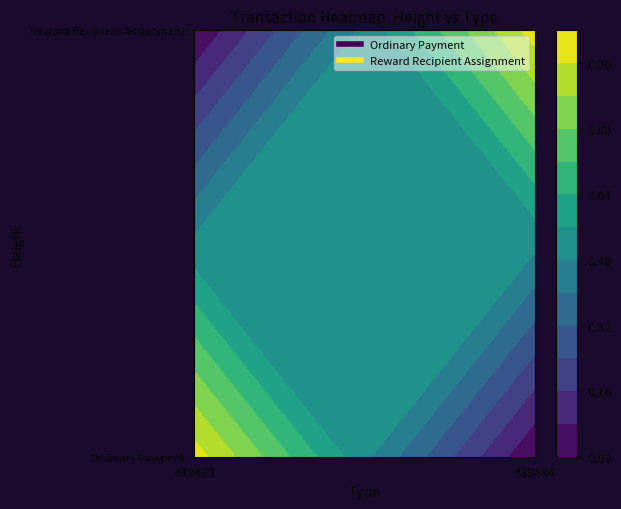

Rank the categories by Ordinary Payment value from lowest to highest.

439434, 439433